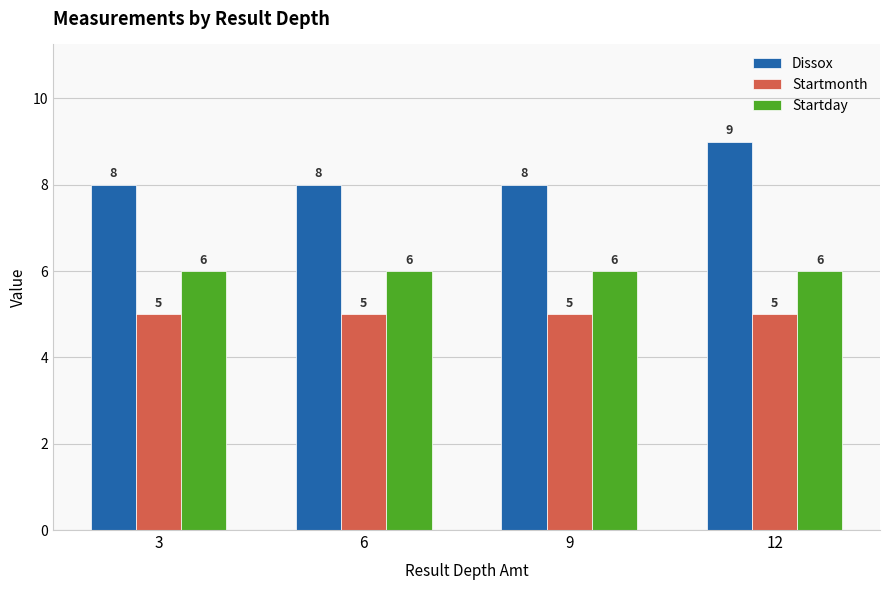

The Startday series shows 6 at 9. True or false?

True